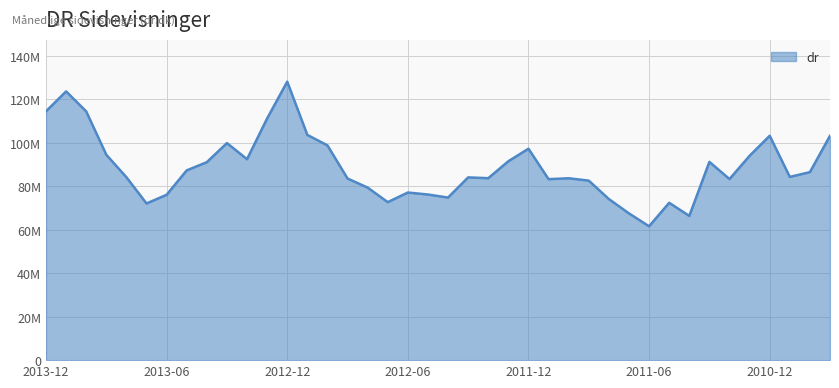

Is this an area chart (filled region under the line)?

Yes